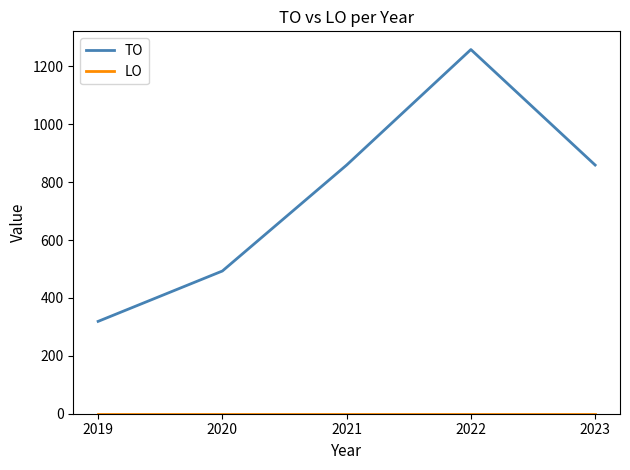

True or false: TO has a value of 859 at 2021.

True